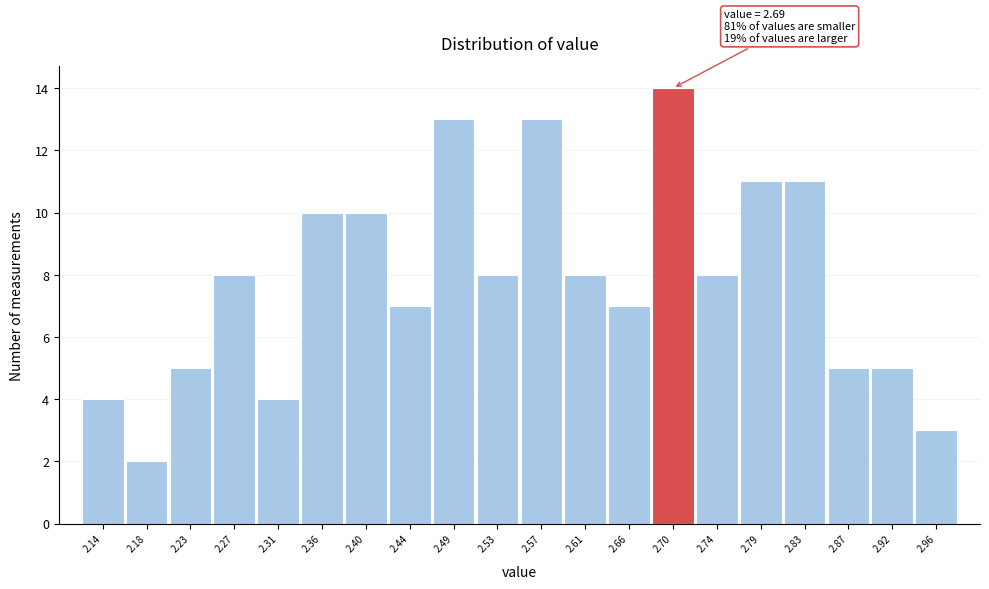

Which range on the x-axis has the tallest bar?

2.679 to 2.722